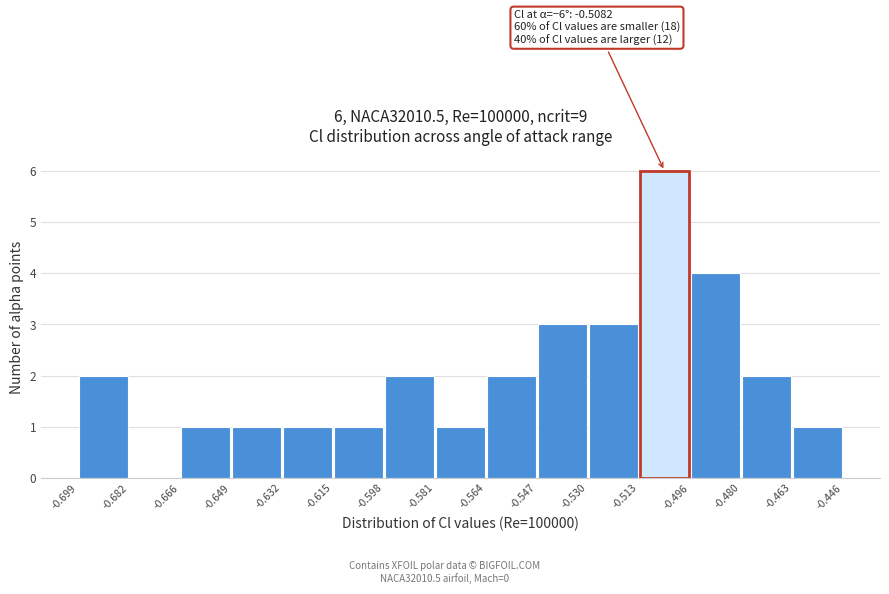

Which range on the x-axis has the tallest bar?

-0.513 to -0.496